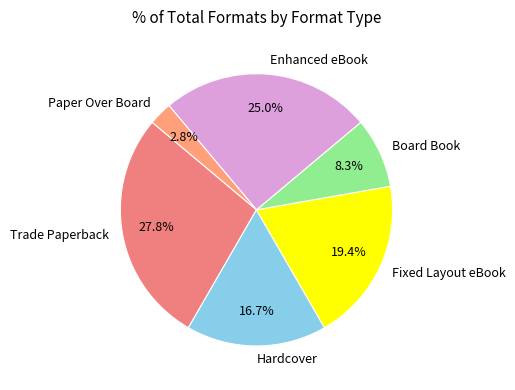

True or false: Fixed Layout eBook accounts for 34% of the total.

False